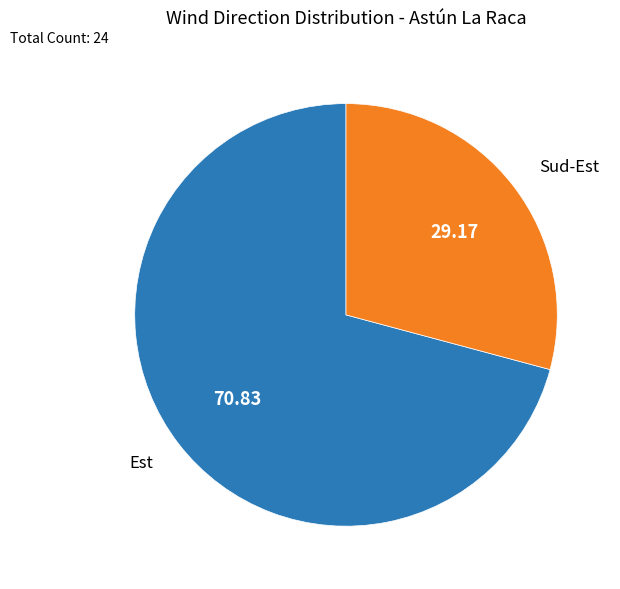

Combined, do Sud-Est and Est account for over 50%?

Yes